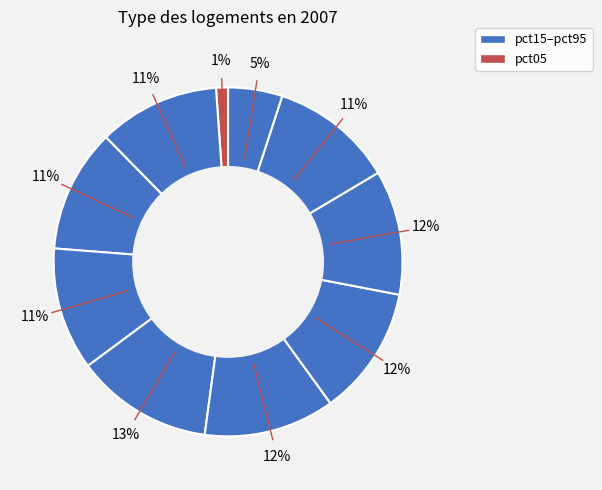

How many slices are in this pie chart?

10